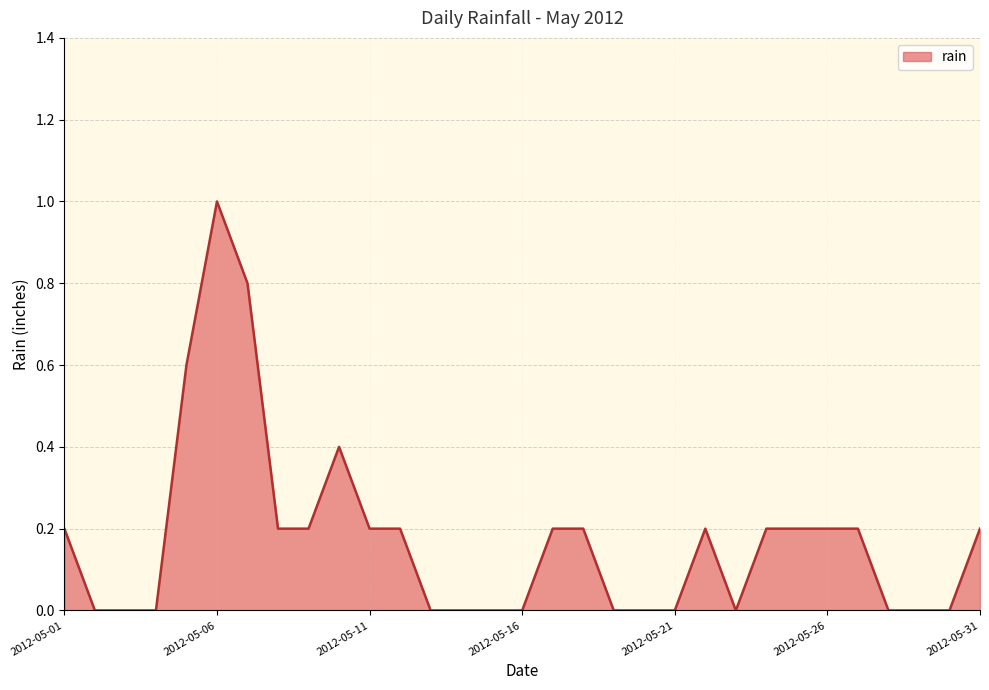

What is the maximum value shown in the chart?

1.0